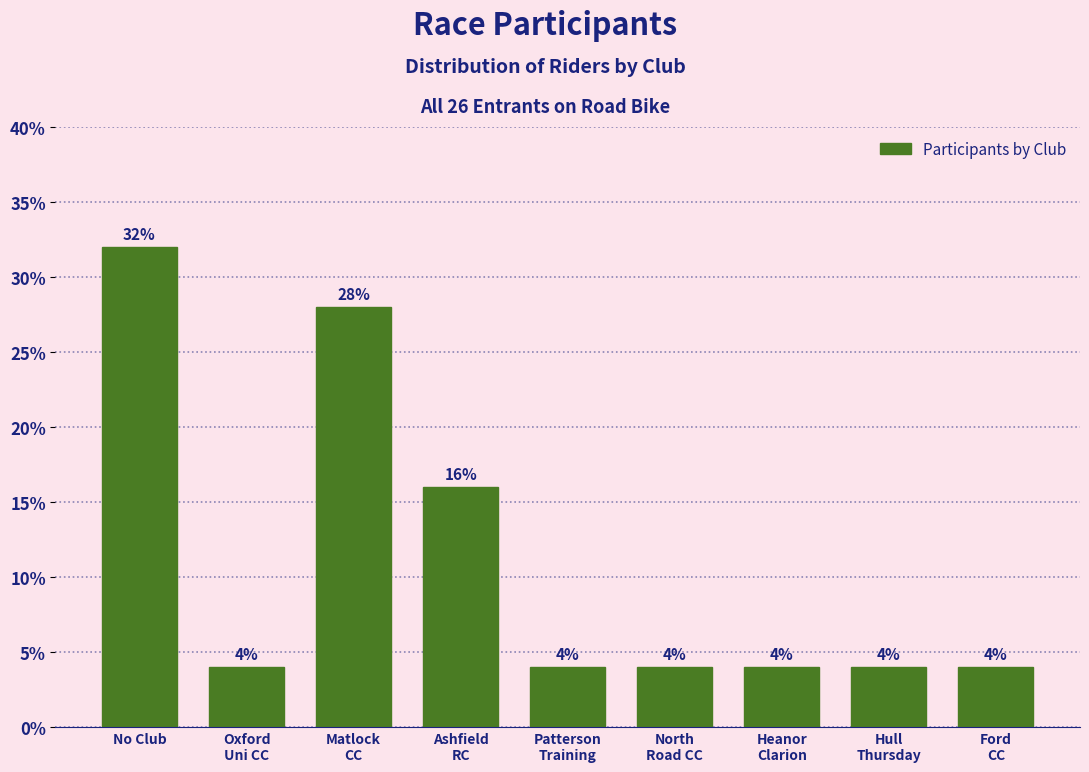

Reading left to right, extract all data points from this chart.

32.0	4.0	28.0	16.0	4.0	4.0	4.0	4.0	4.0